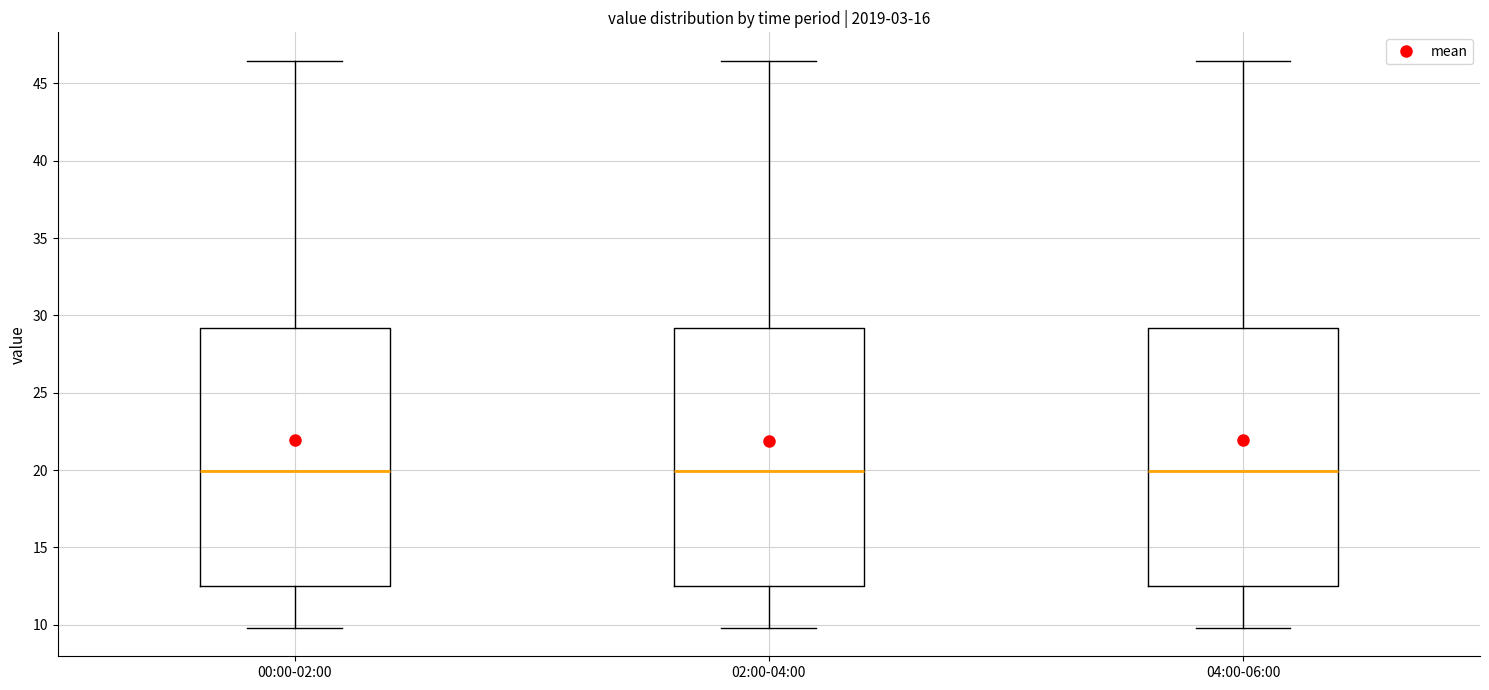

Where does the upper whisker of the box for 04:00-06:00 end on the y-axis? The values are not printed on the chart, so give them approximately, as read against the axis.

46.5